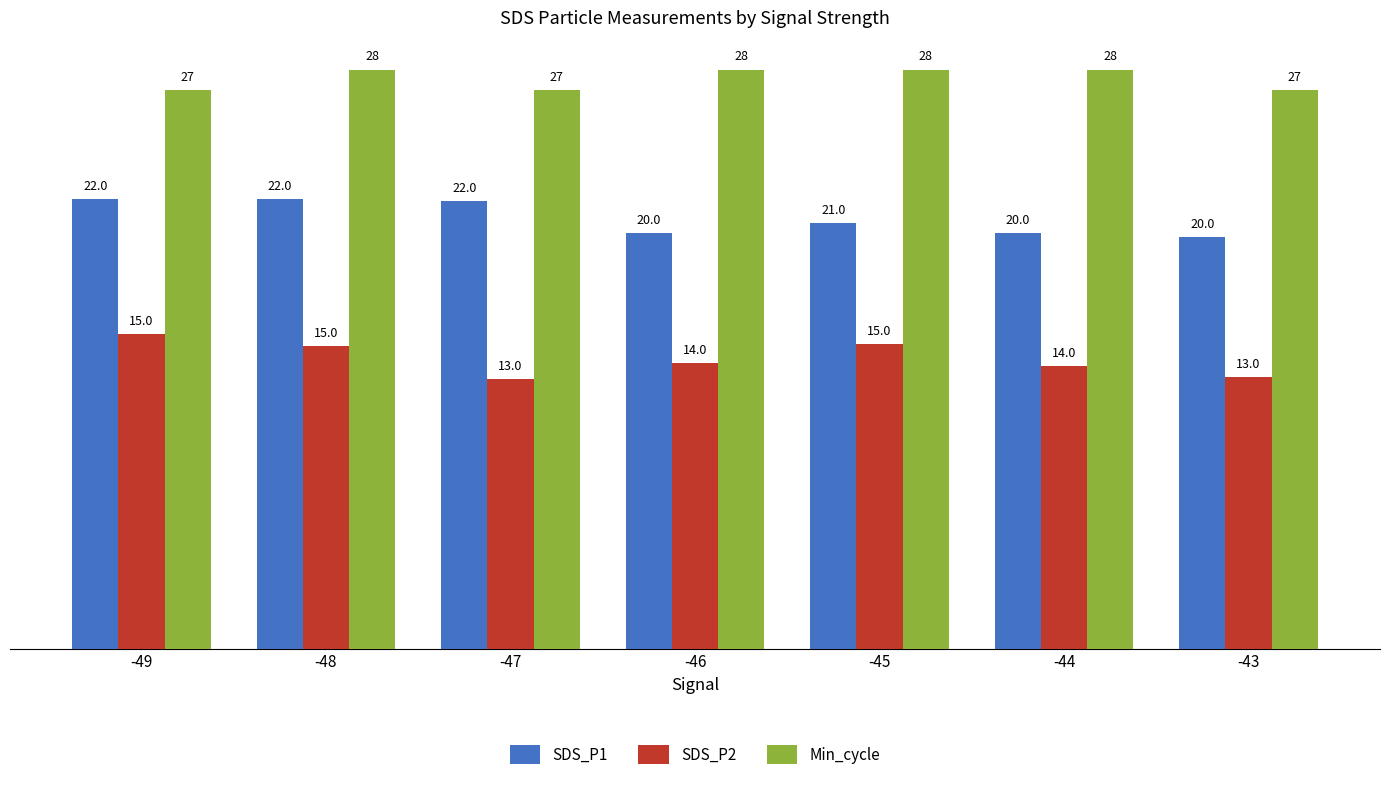

What is the highest value of the Min_cycle series?

28.0